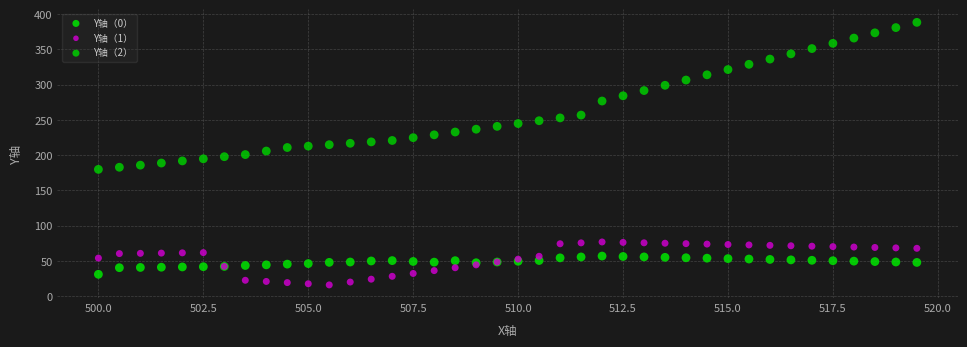

Which series has the widest spread of Y values?

Y轴（2）